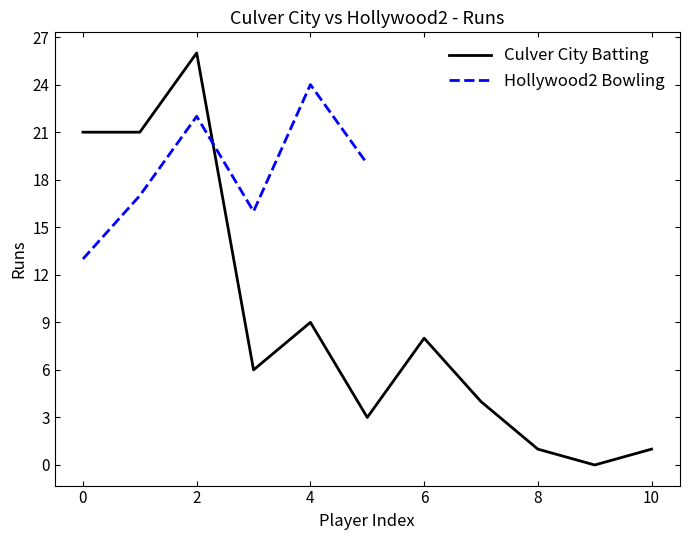

At which label is Culver City Batting closest to 13?

4